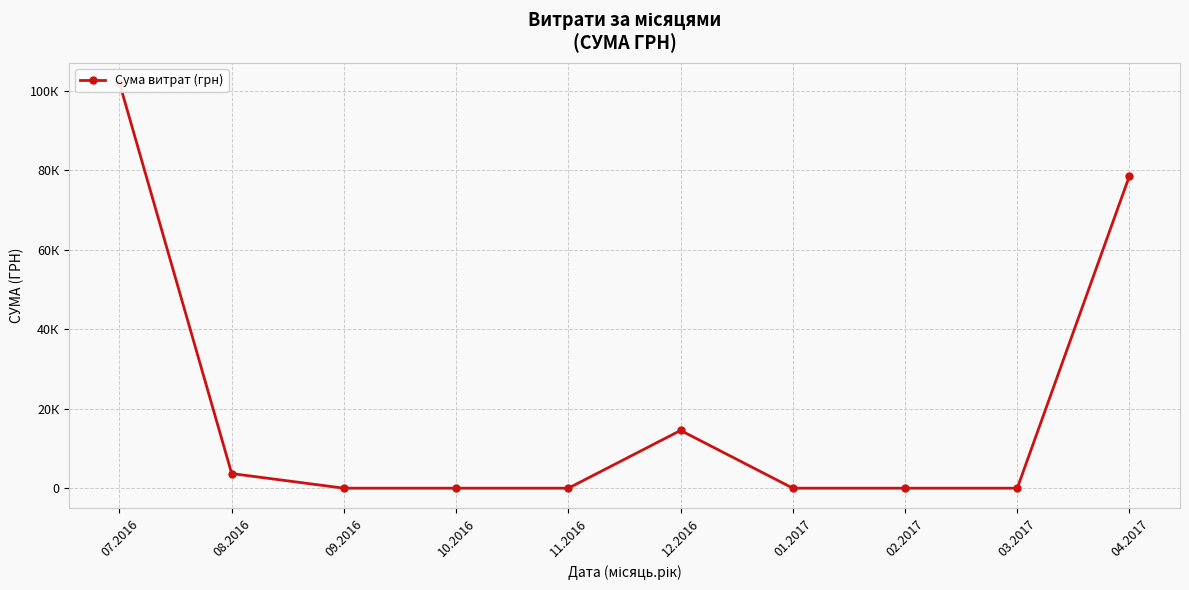

Between 03.2017 and 10.2016, which is larger?

03.2017